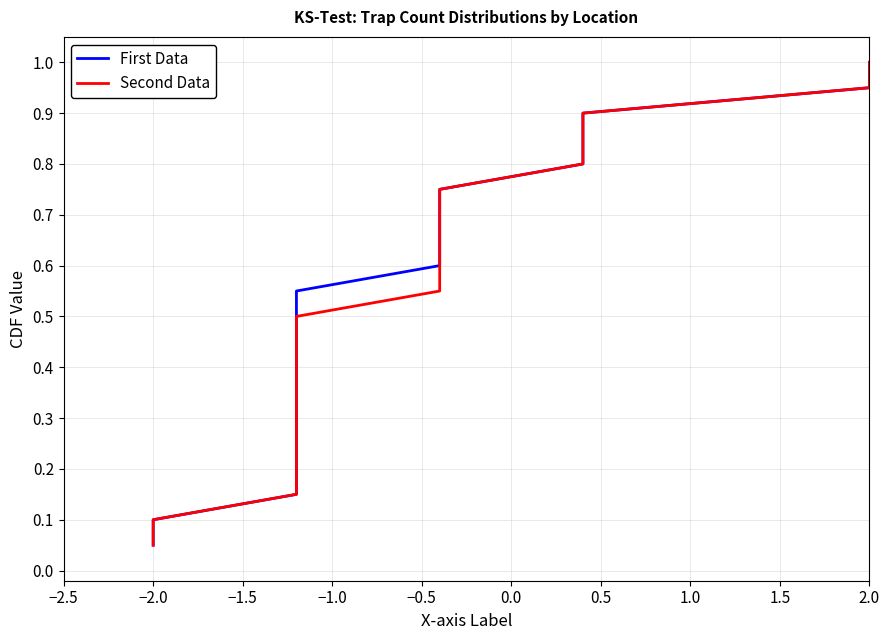

What are all the series names shown in the legend?

First Data, Second Data